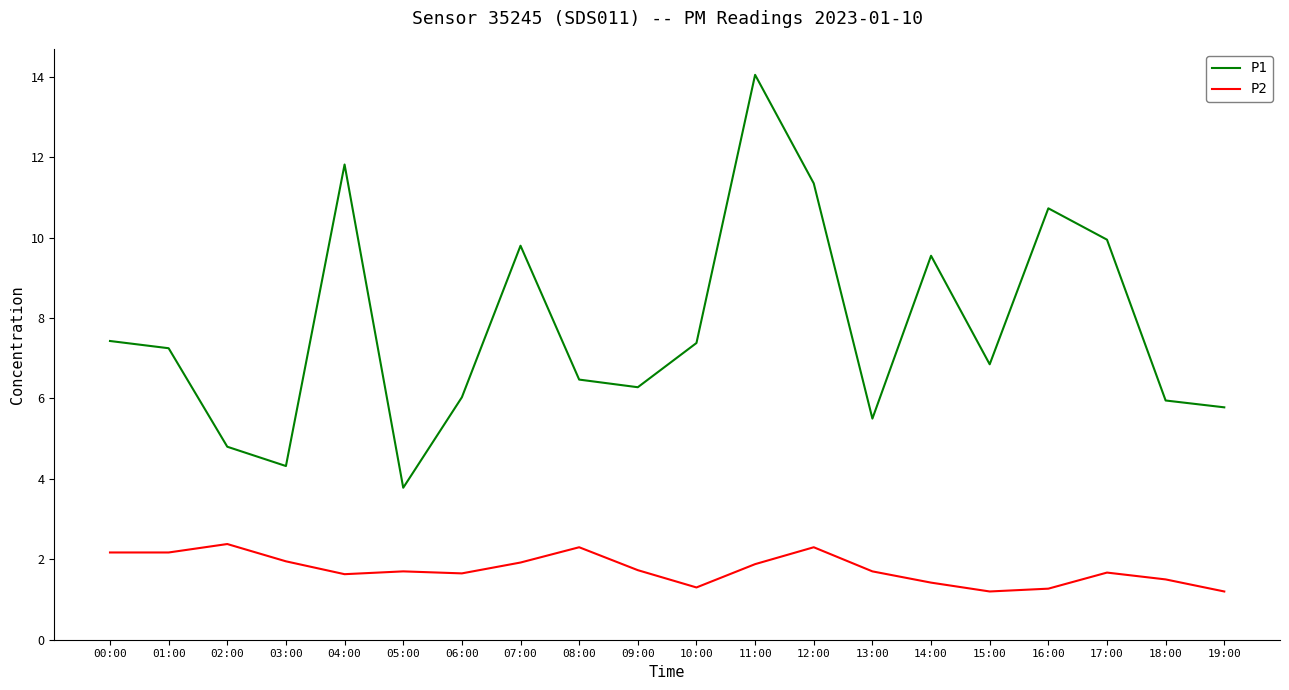

What position from the right is 17:00?

3